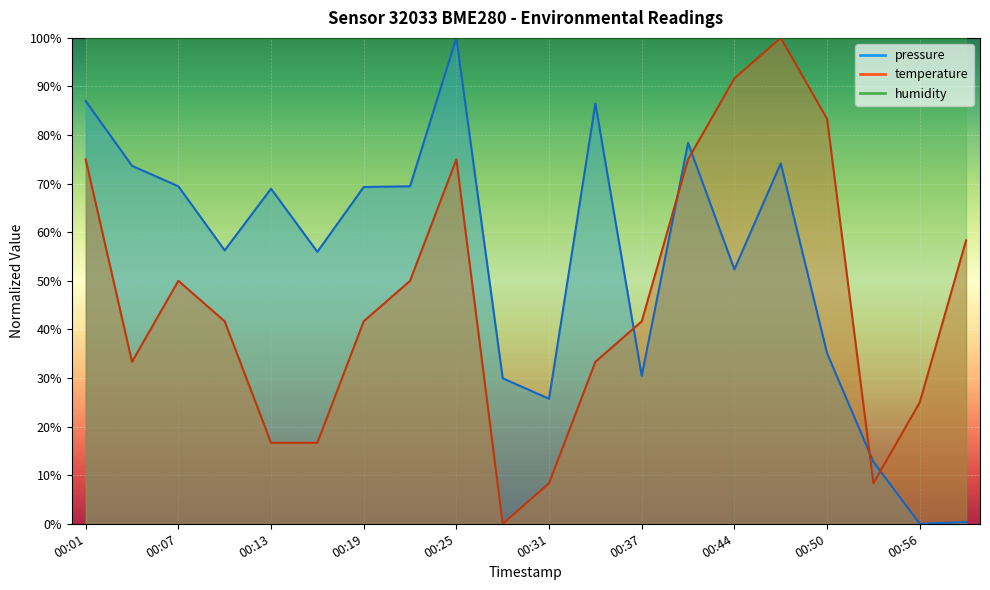

At which category does pressure reach its first local valley?

00:10